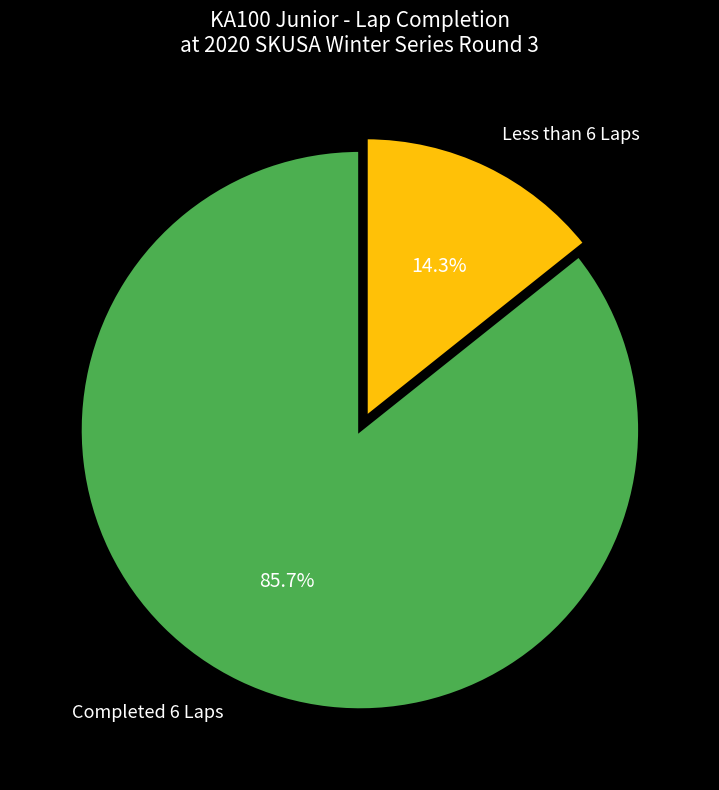

Combined, do Less than 6 Laps and Completed 6 Laps account for over 50%?

Yes